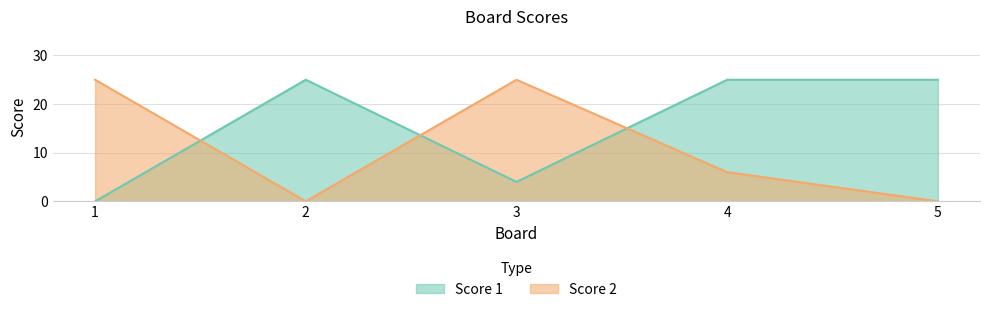

How many Score 1 values are between 4 and 25?

4